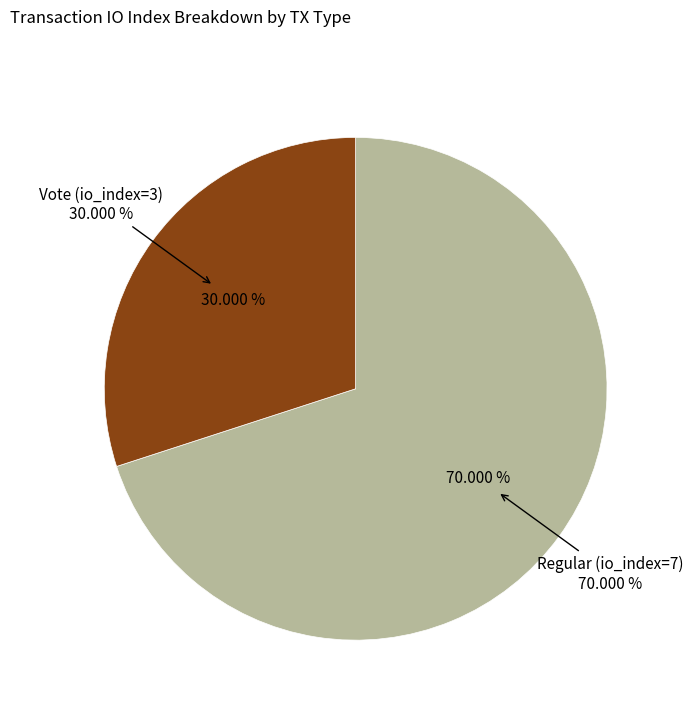

The Vote (io_index=3) slice represents 43% of the pie. True or false?

False